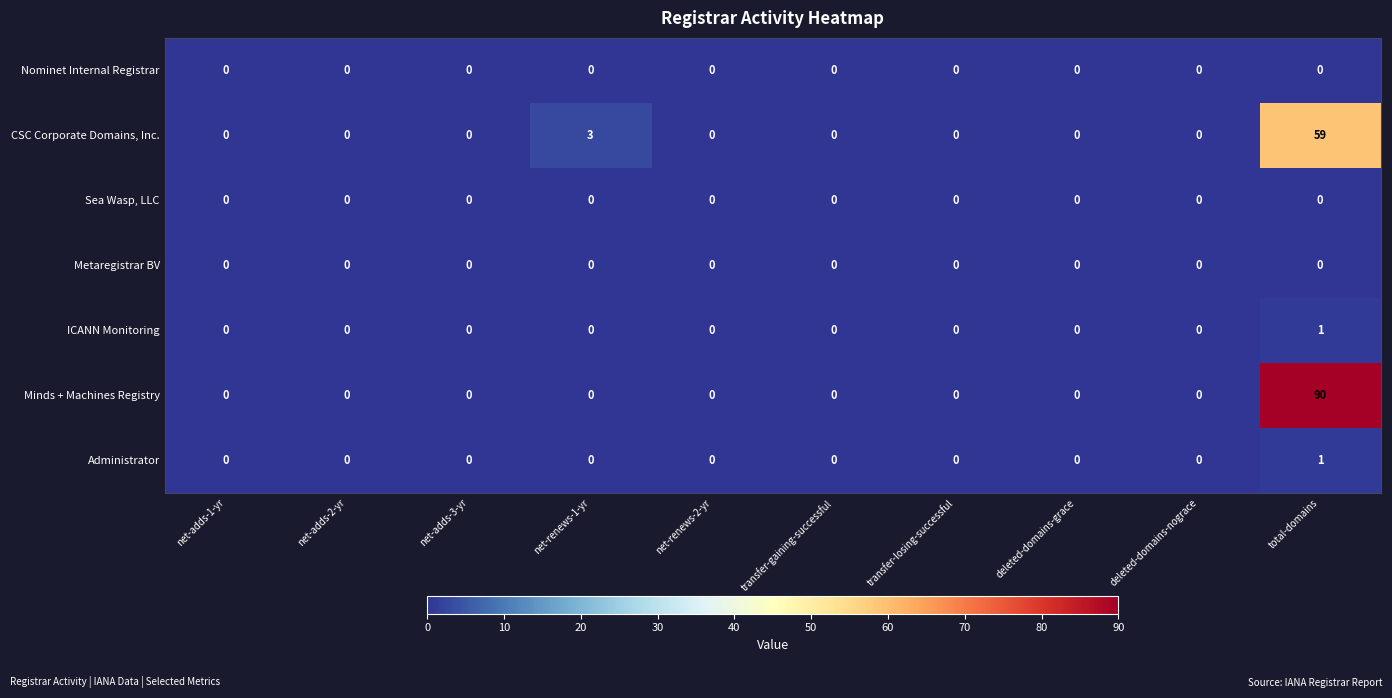

The Nominet Internal Registrar series shows 0 at net-renews-2-yr. True or false?

True